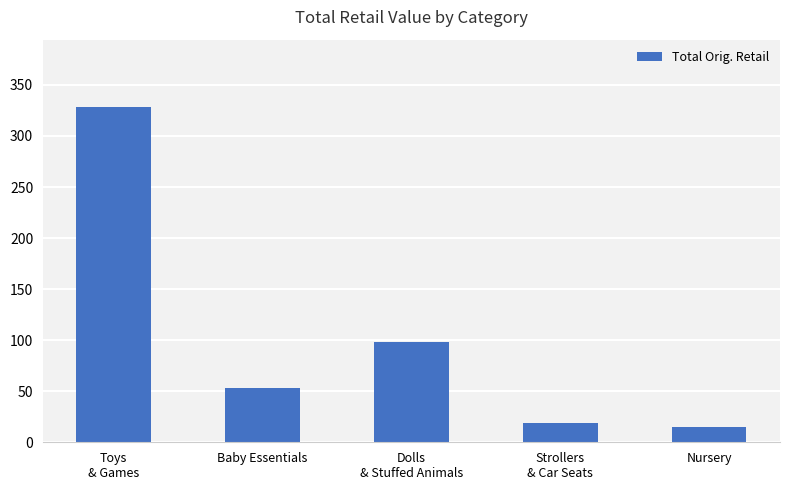

How many bars are there in total?

5